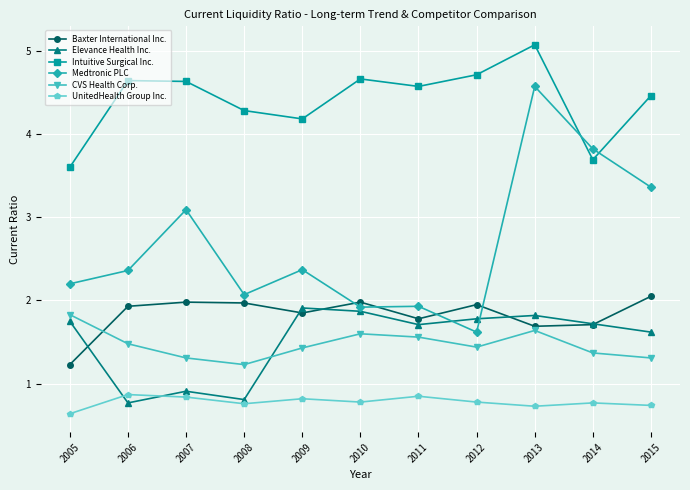

Where do Baxter International Inc. and Medtronic PLC first cross each other?

2009 and 2010